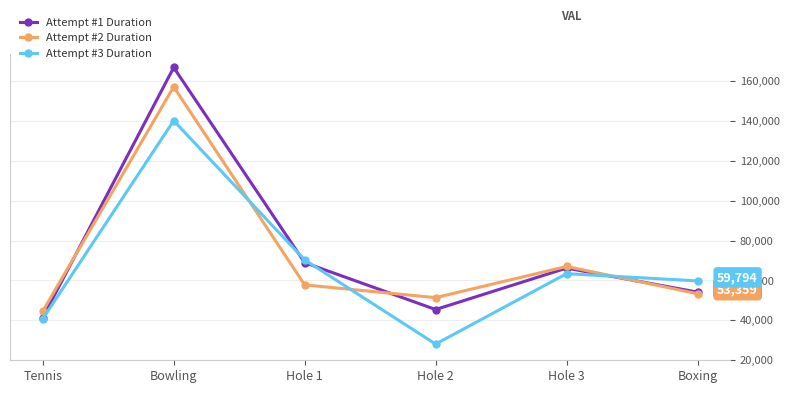

Between Hole 1 and Hole 2, which series saw the biggest shift?

Attempt #3 Duration